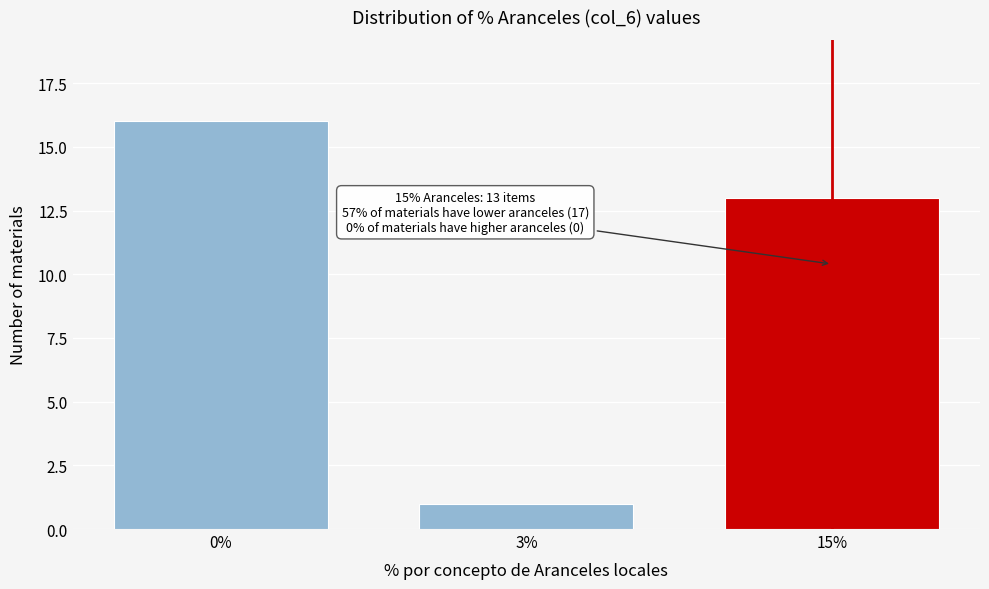

Reading left to right, what are all the values shown in this chart?

16	1	13